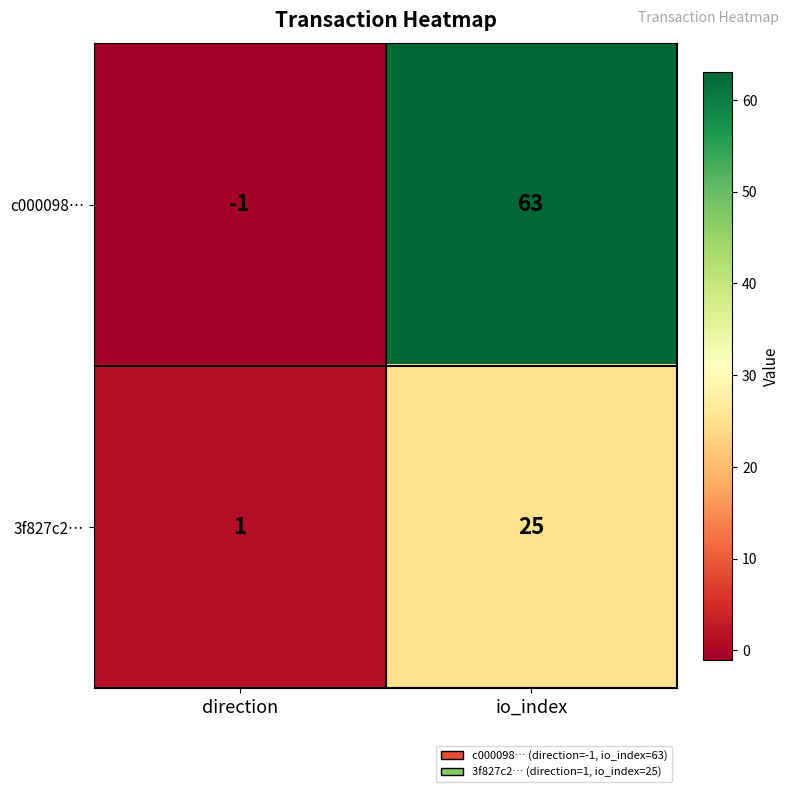

List the series in order of their peak value, lowest first.

3f827c2…, c000098…